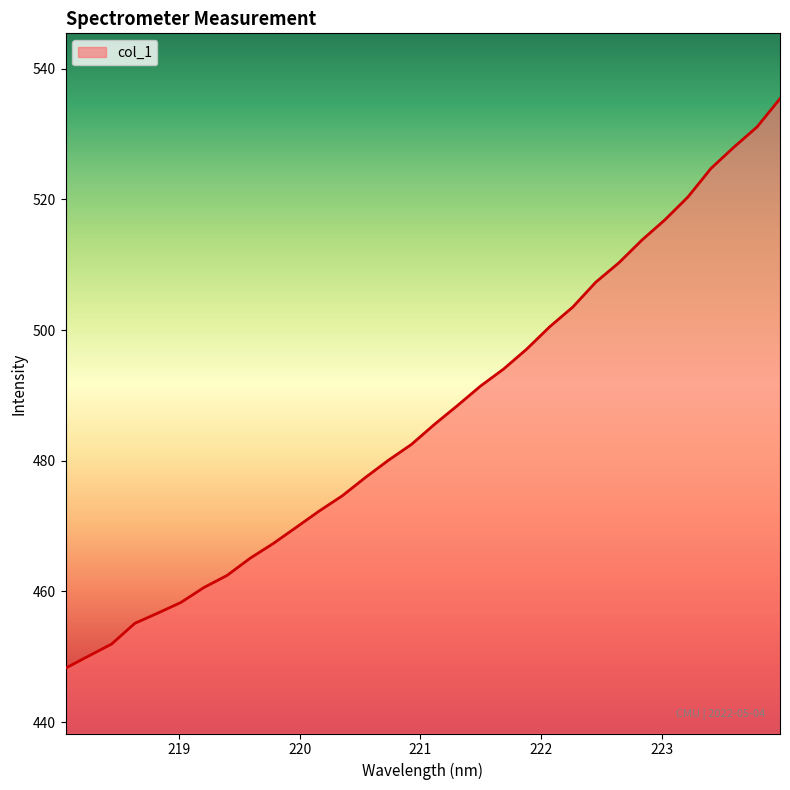

What is the smallest value displayed?

448.2